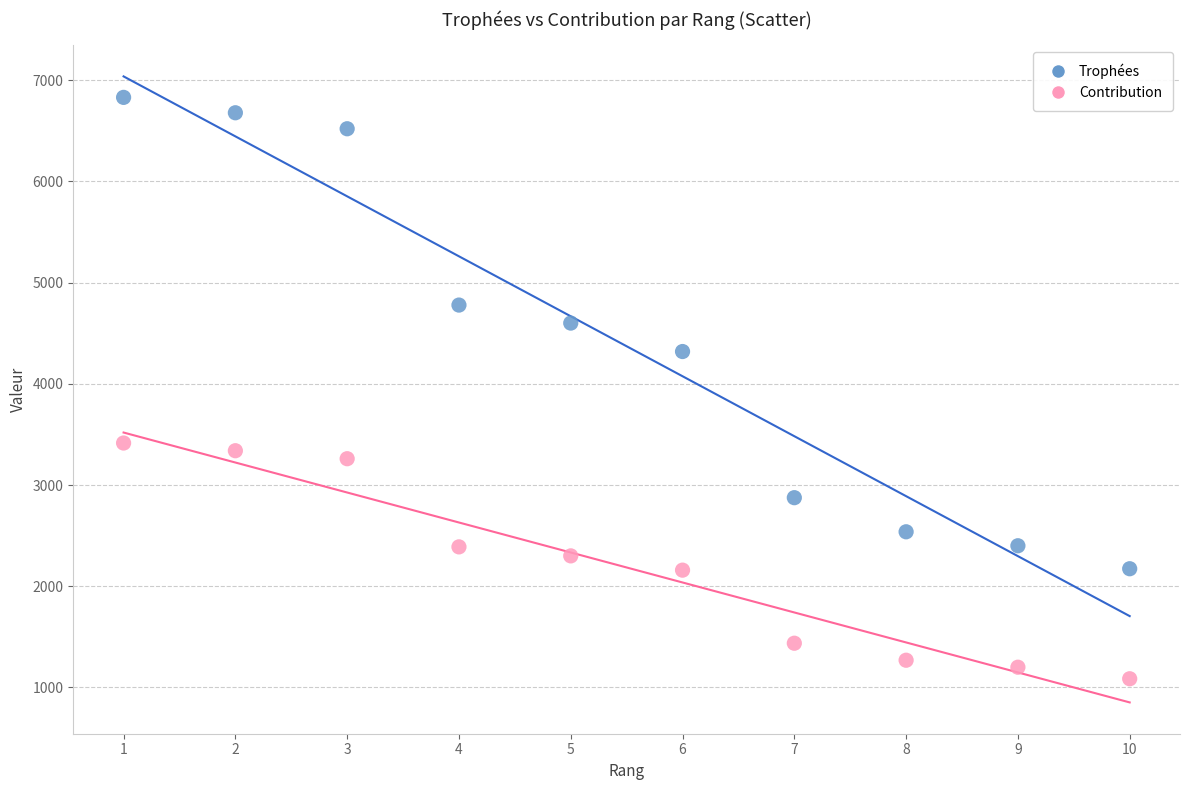

Which series has the largest Y range (max minus min)?

Trophées